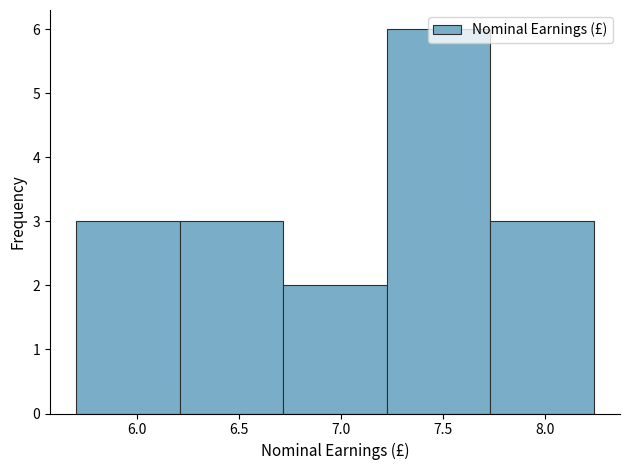

Which range on the x-axis has the tallest bar?

7.20 to 7.75